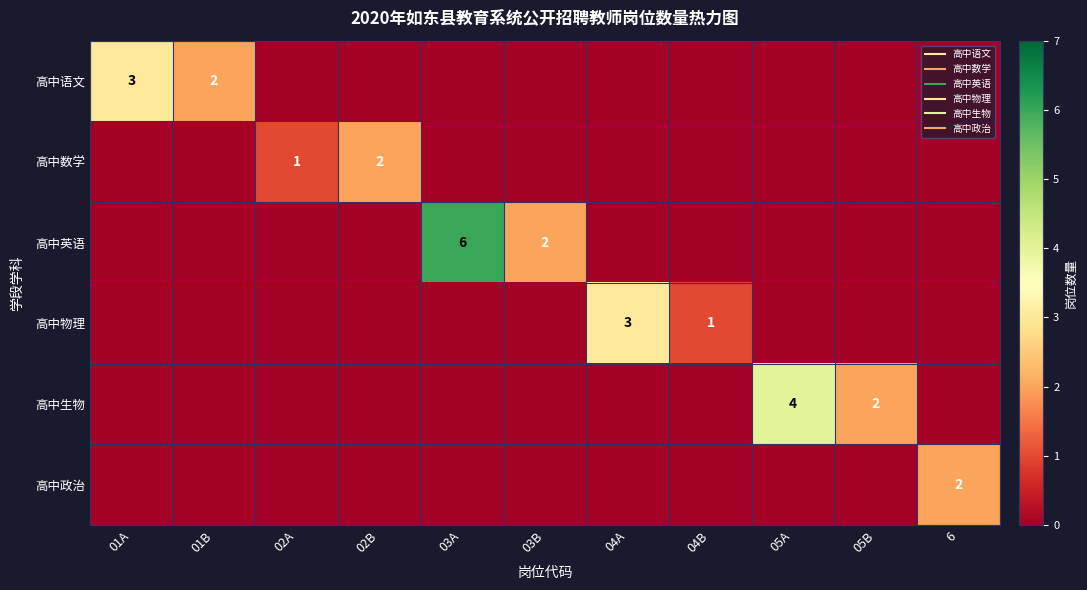

List the series in order of their overall mean, lowest first.

高中政治, 高中数学, 高中物理, 高中语文, 高中生物, 高中英语